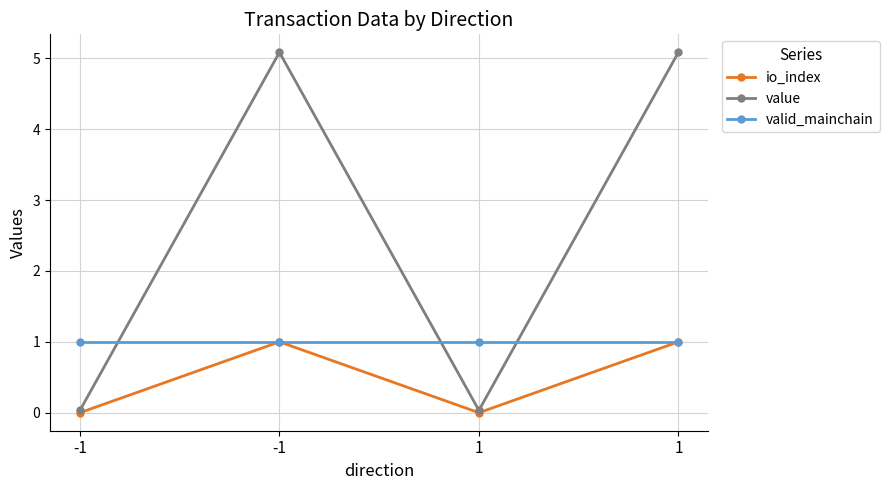

True or false: valid_mainchain has a value of 1.0 at 1.

True